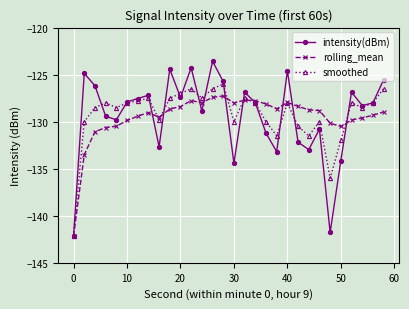

What is the minimum value shown in the chart?

-142.2